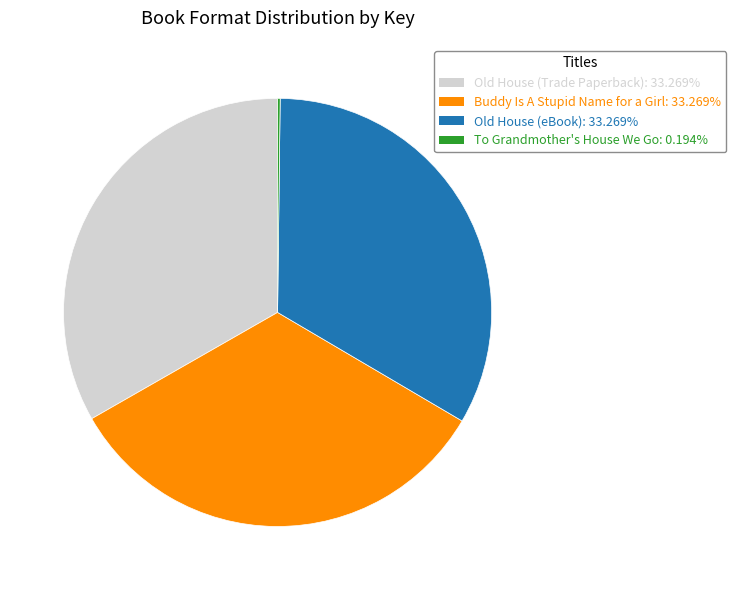

Is Old House (Trade Paperback) the majority of the pie?

No